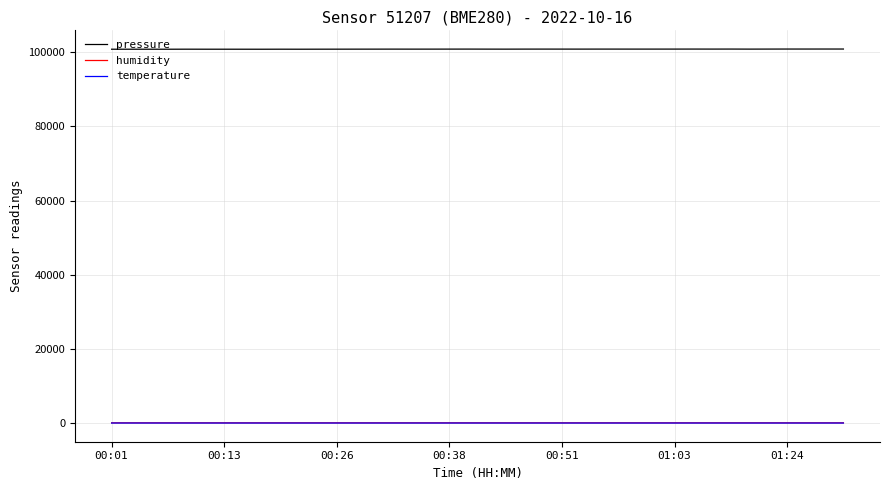

What is the greatest value displayed?

100835.3